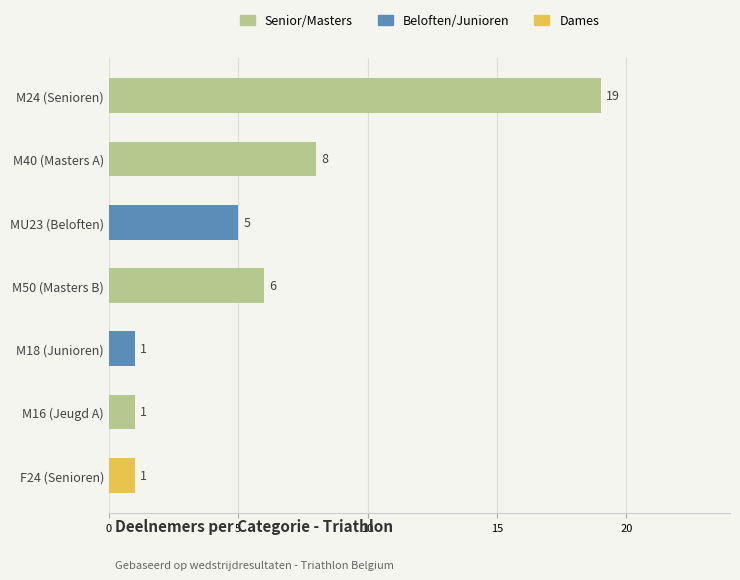

What is the difference between the maximum and minimum values?

18